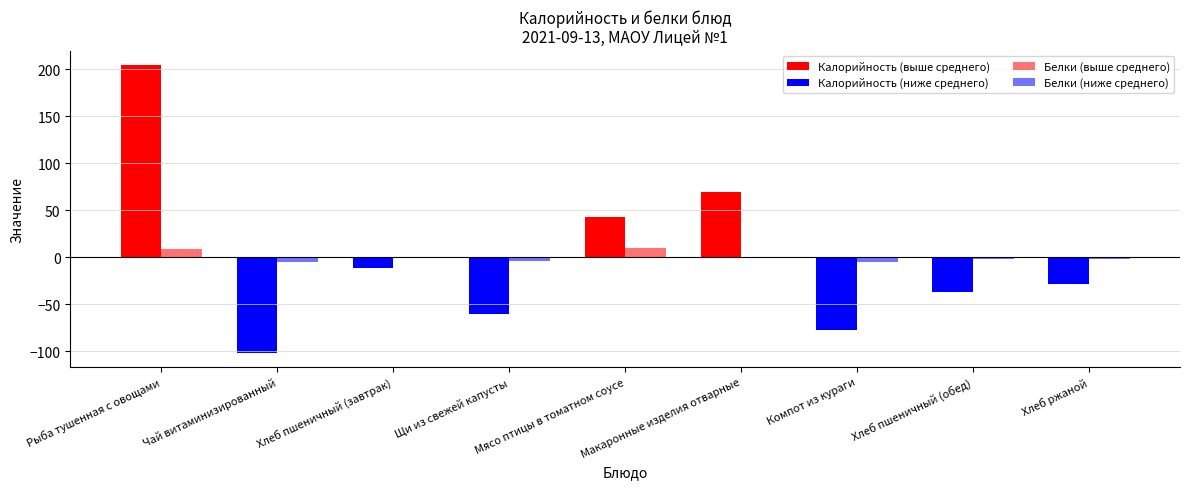

What is the label of the 9th bar from the left?

Хлеб ржаной